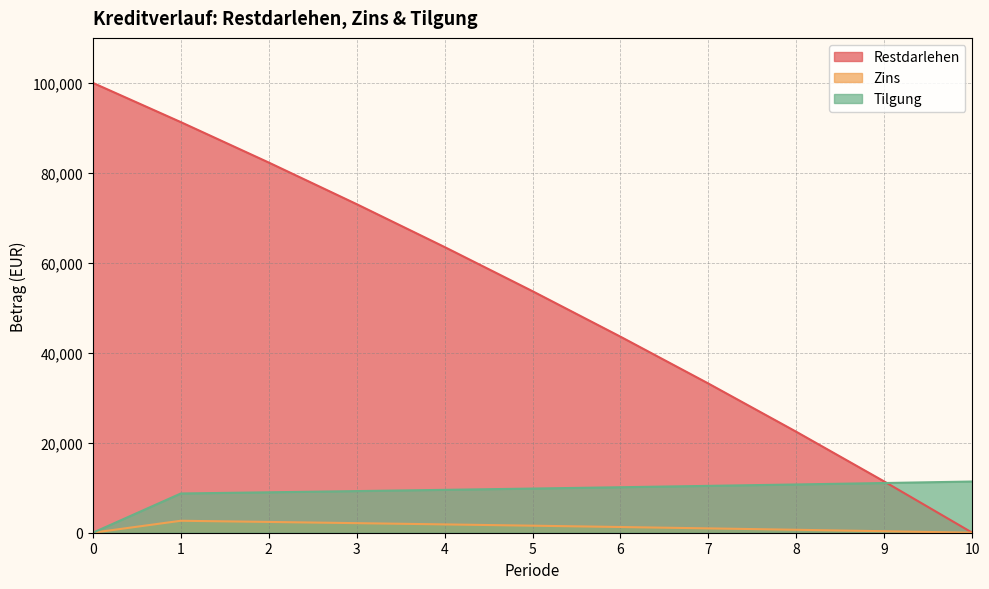

The Restdarlehen series shows 38628.2 at 3. True or false?

False